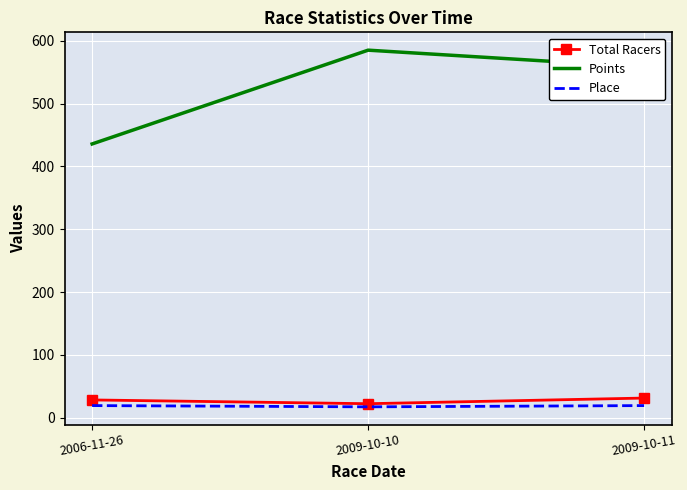

What is the greatest value displayed?

585.4